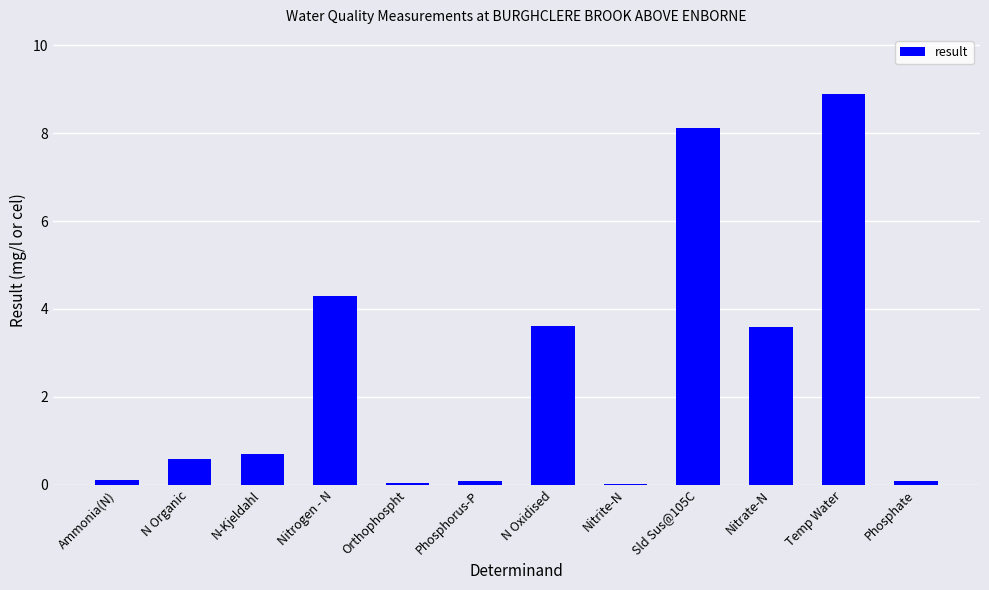

The chart shows a value of 0.7 at N-Kjeldahl. True or false?

True